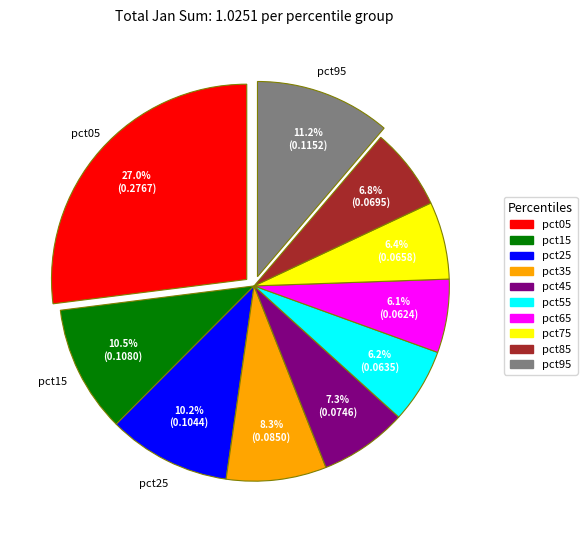

Is the sum of pct55 and pct15 greater than half?

No